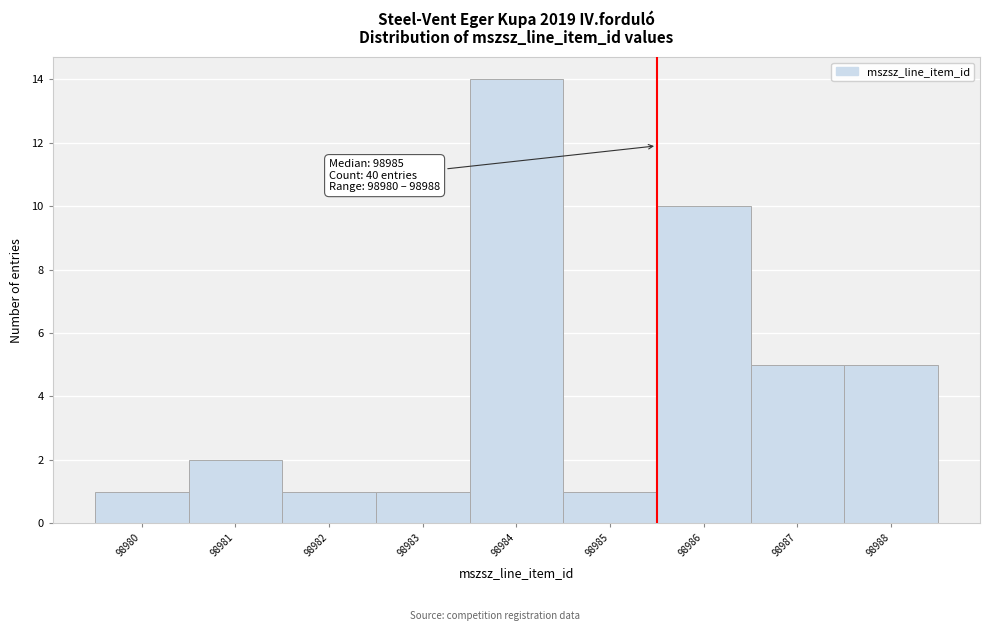

Over which range of the x-axis is the bar tallest?

98983.5 to 98984.5